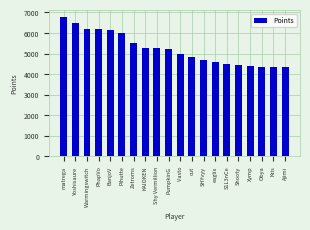

Where is the data nearest to the value 5547?

Zetroms